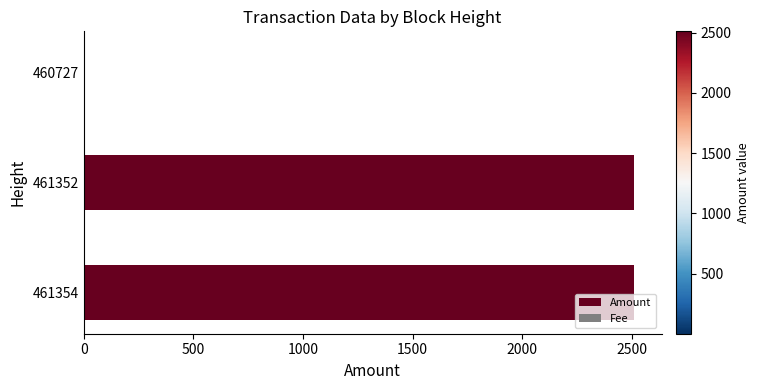

Reading top to bottom, list all the values displayed in this chart.

460727=1	461352=2510	461354=2510